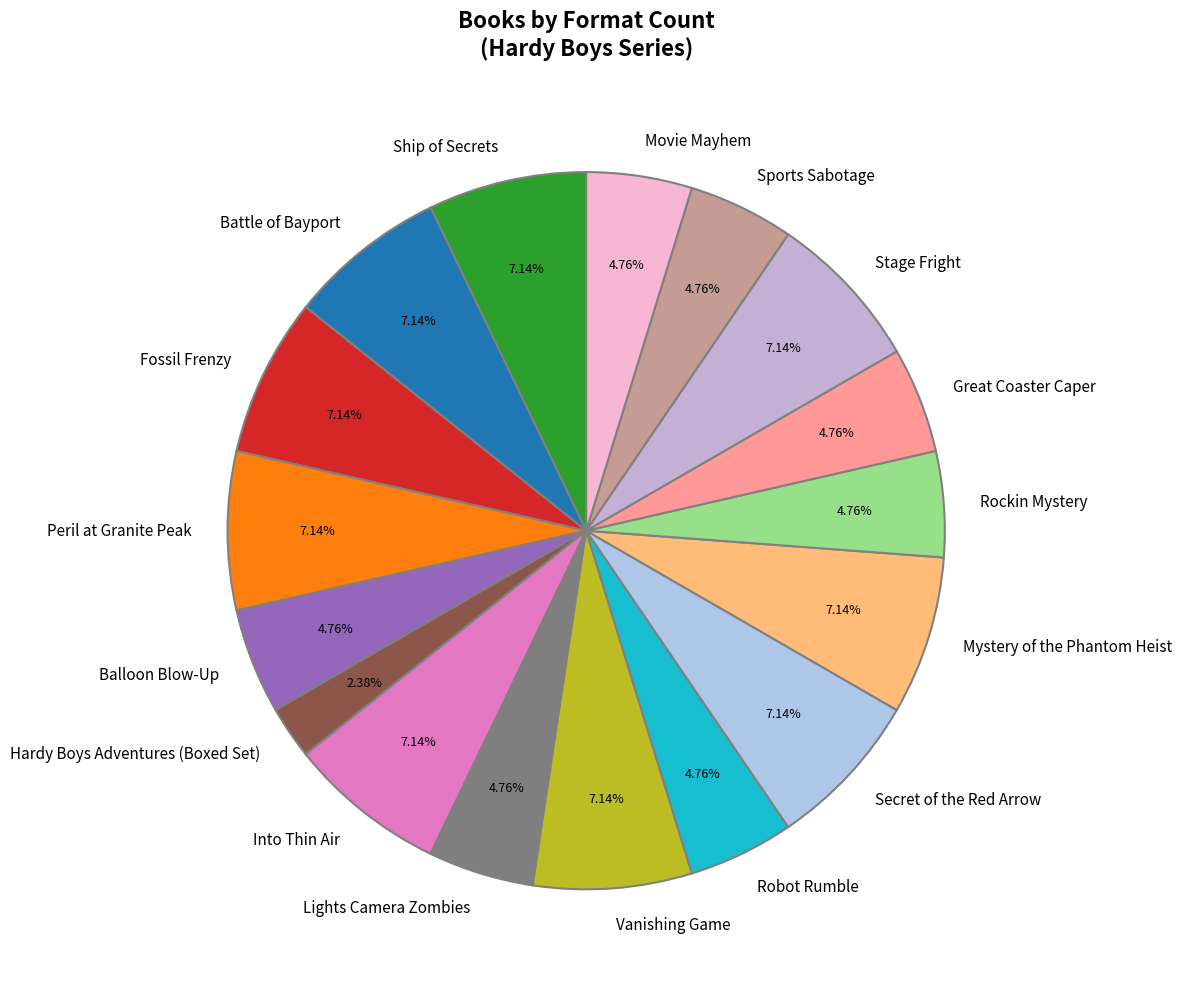

What percentage is NOT represented by Secret of the Red Arrow?

92.9%